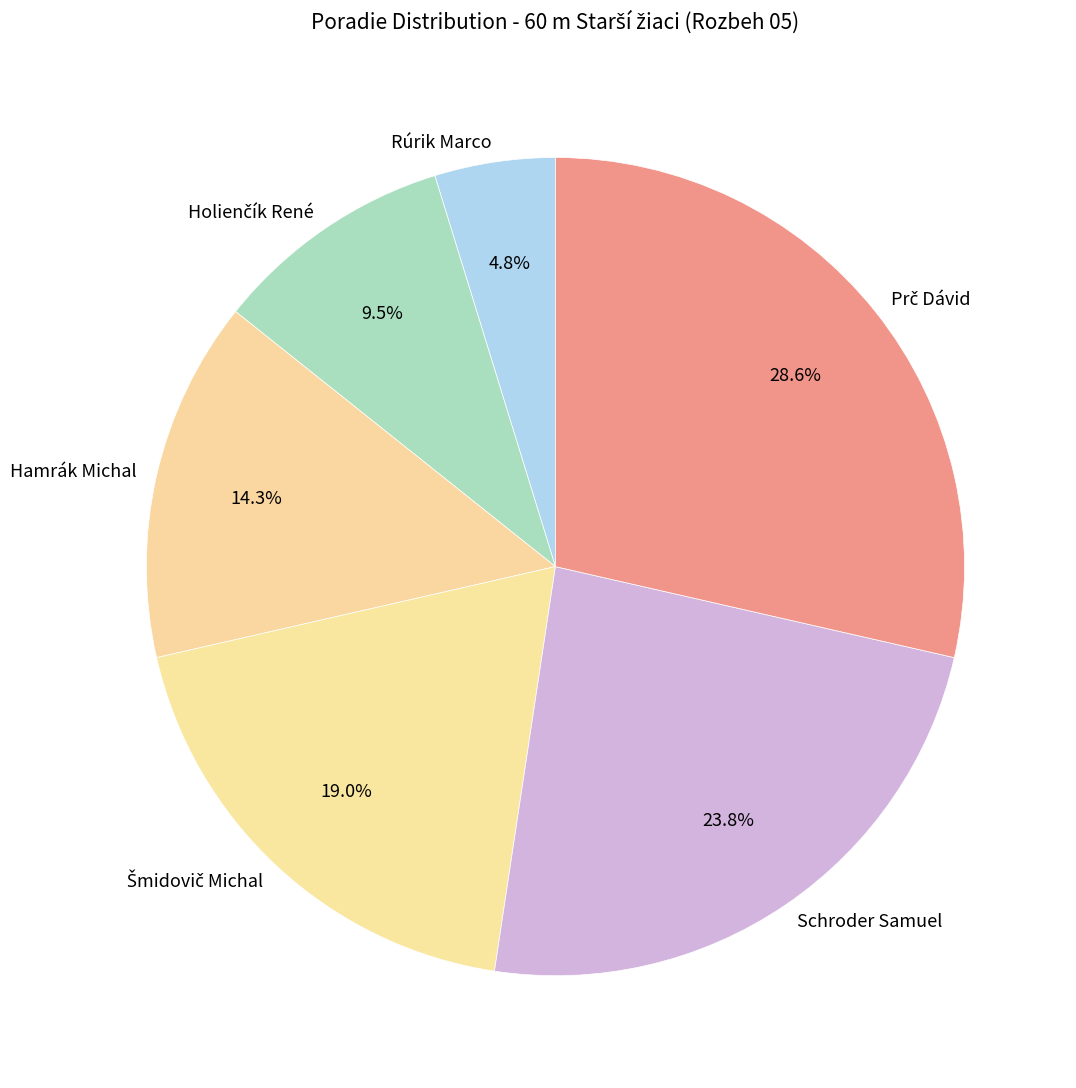

What is the smallest slice in the pie chart?

Rúrik Marco